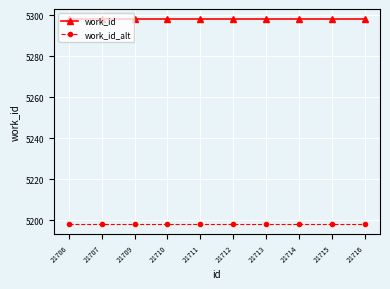

True or false: work_id has a value of 5298 at 21713.

True